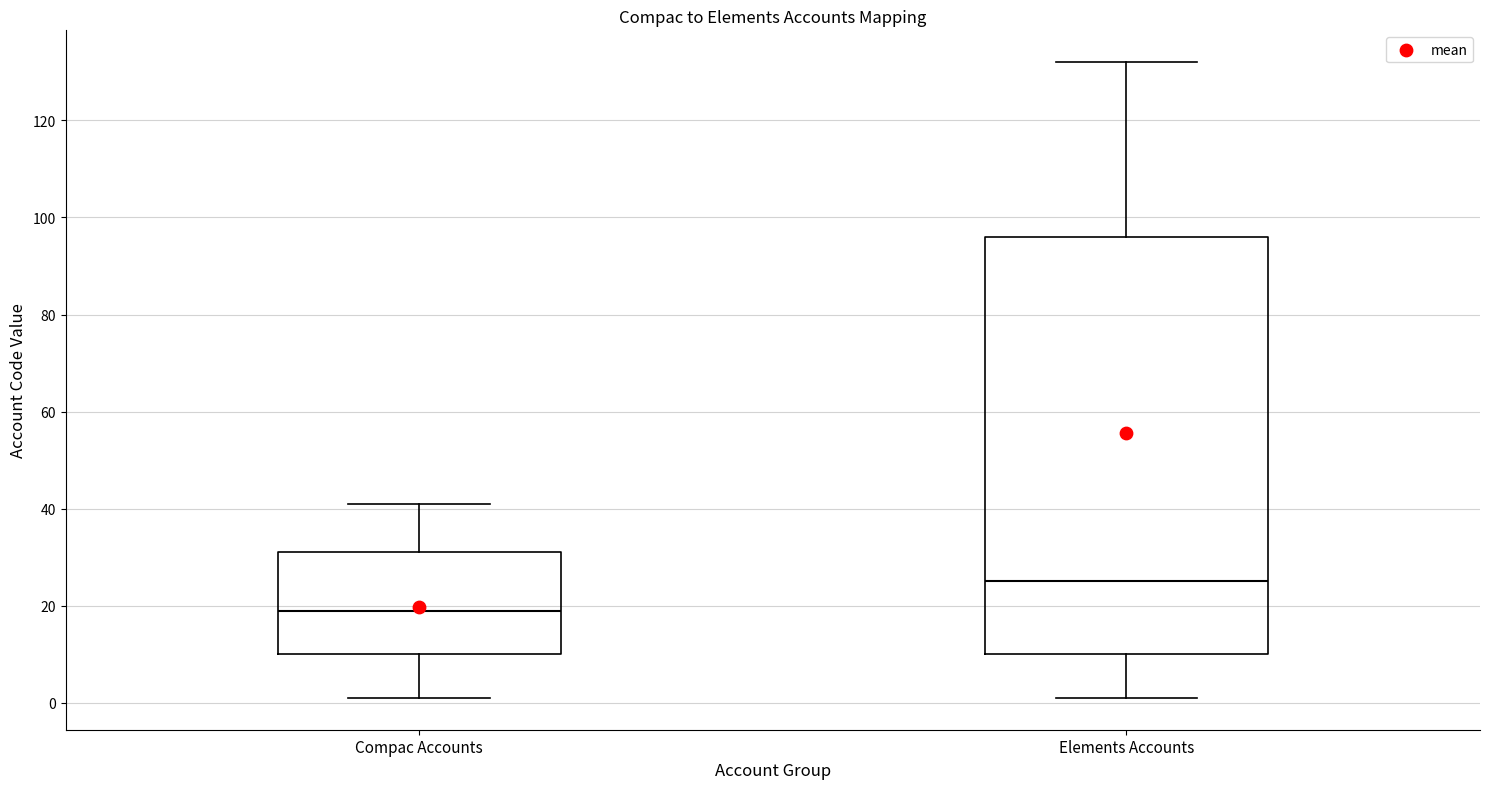

Where does the upper whisker of the box for Compac Accounts end on the y-axis? The values are not printed on the chart, so give them approximately, as read against the axis.

42